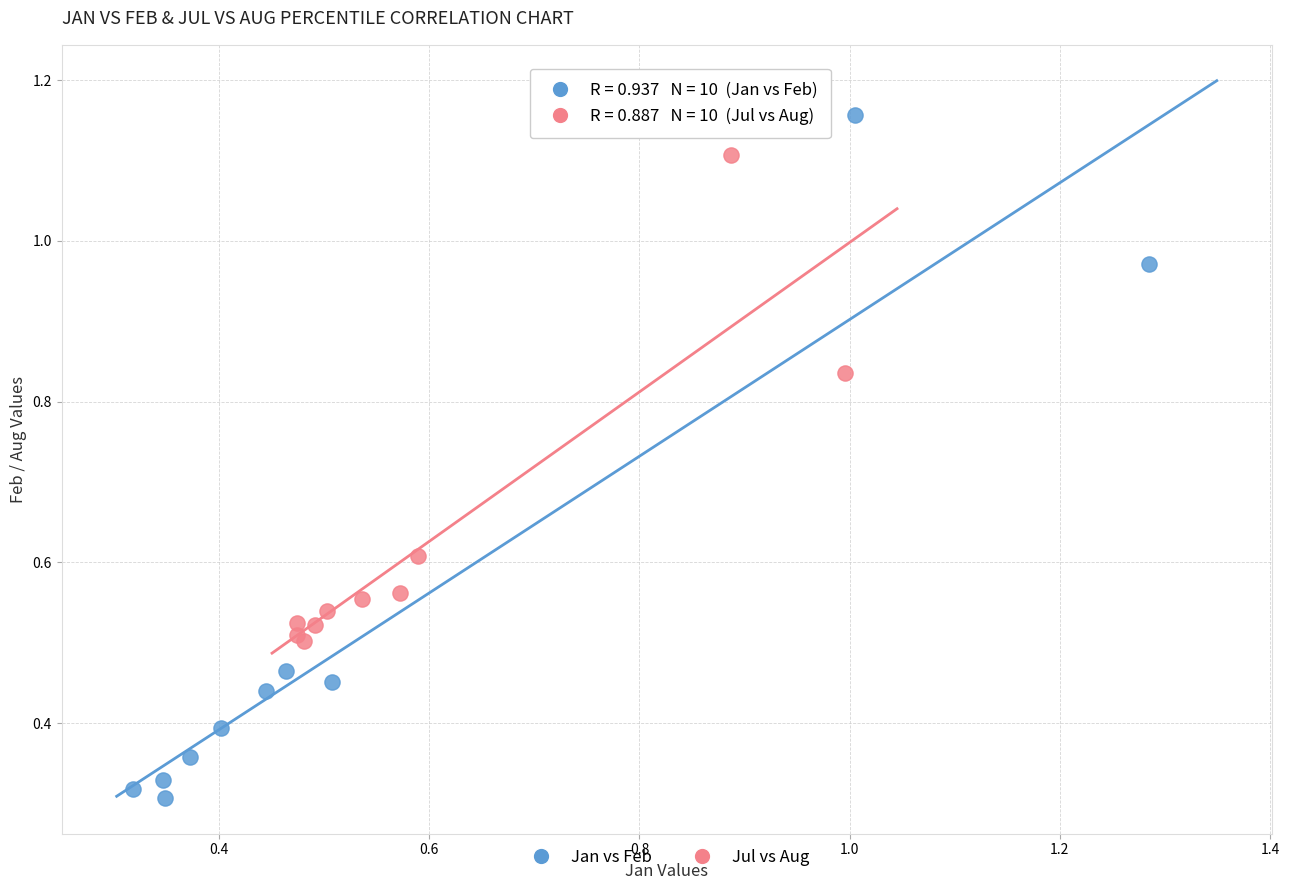

Which series contains the lowest Y value?

Jan vs Feb